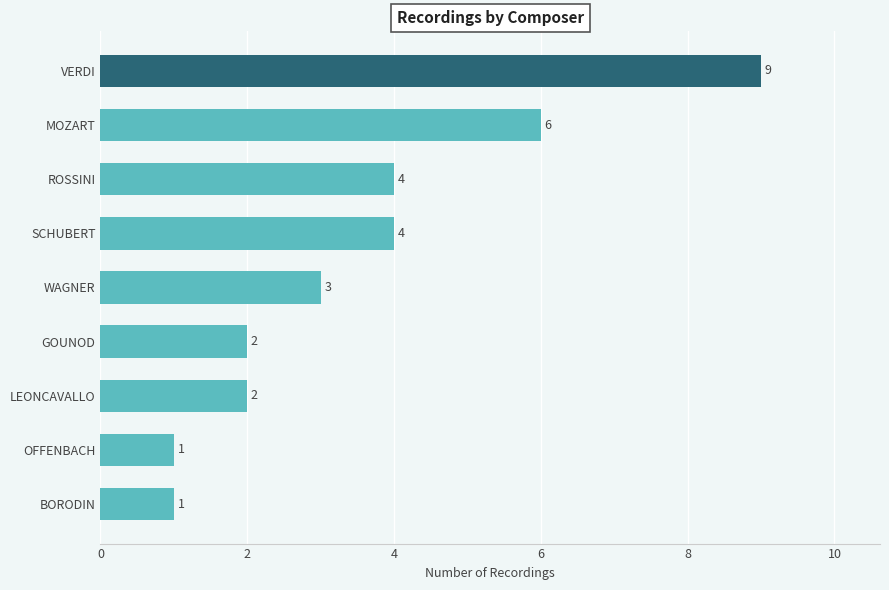

How many series are shown in this chart?

1